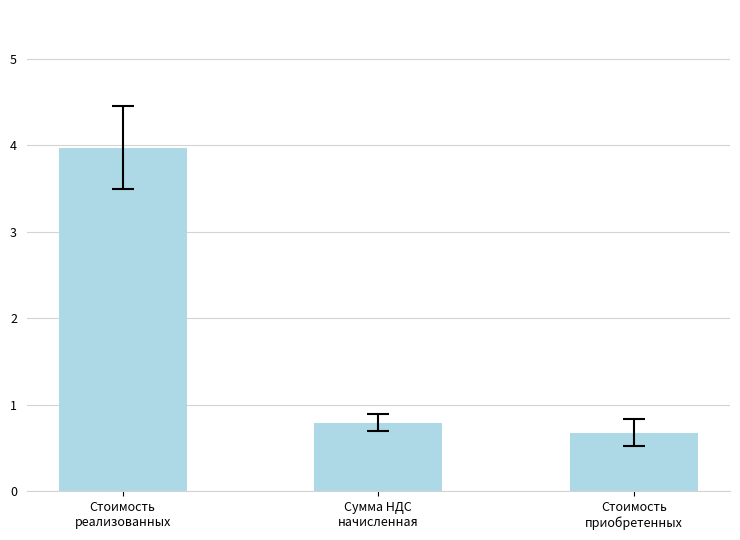

What is the maximum value shown in the chart?

4.0